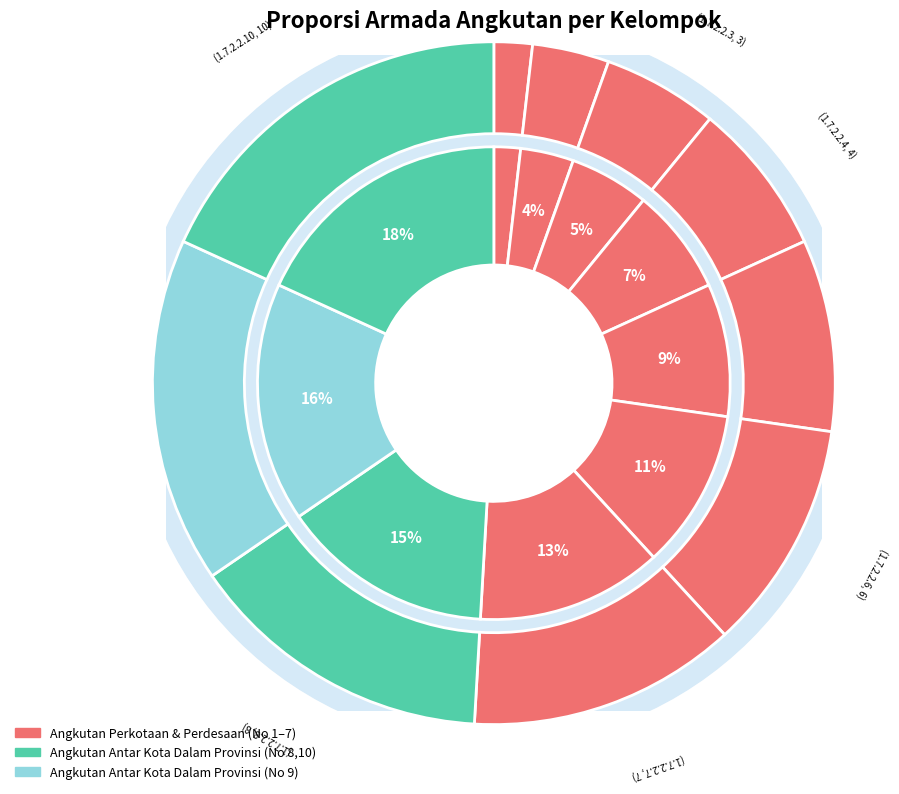

Is Mobil Penumpang Umum Angkutan Perdesaan 1 the majority of the pie?

No